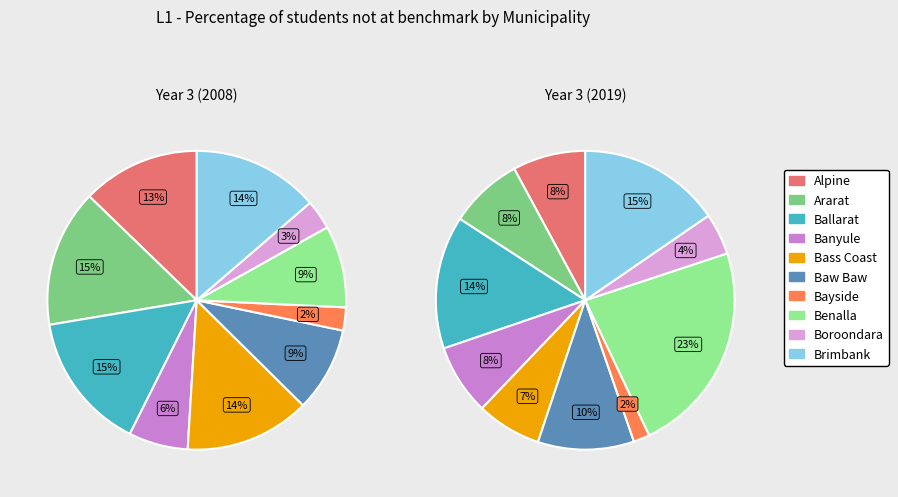

Is it true that Boroondara is 3% of the pie?

True